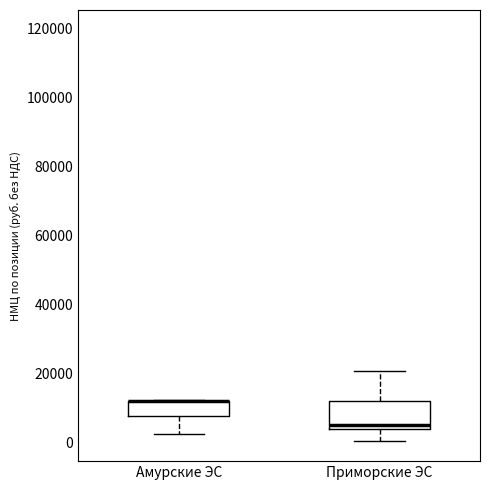

Reading left to right, transcribe this box plot: for each box, give where its median line is, the range the box spans, and where its two whiskers end, as read against the y-axis. The values are not printed on the chart, so give them approximately, as read against the axis.

Амурские ЭС: median 12000 (drawn on the box's upper edge), box 8000 to 12000, whiskers 2000 to 12000
Приморские ЭС: median 6000, box 4000 to 12000, whiskers 0 to 20000